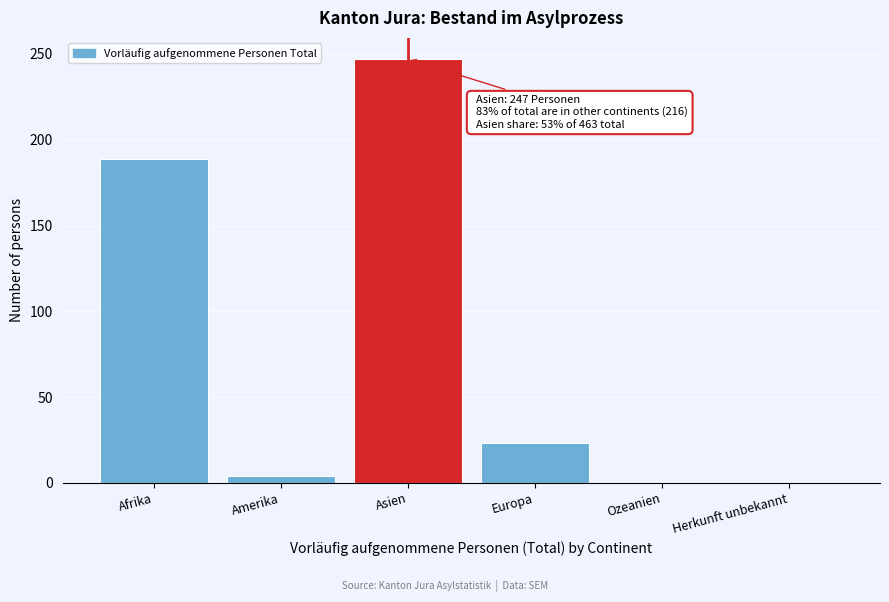

Reading left to right, extract all data points from this chart.

Afrika=189	Amerika=4	Asien=247	Europa=23	Ozeanien=0	Herkunft unbekannt=0